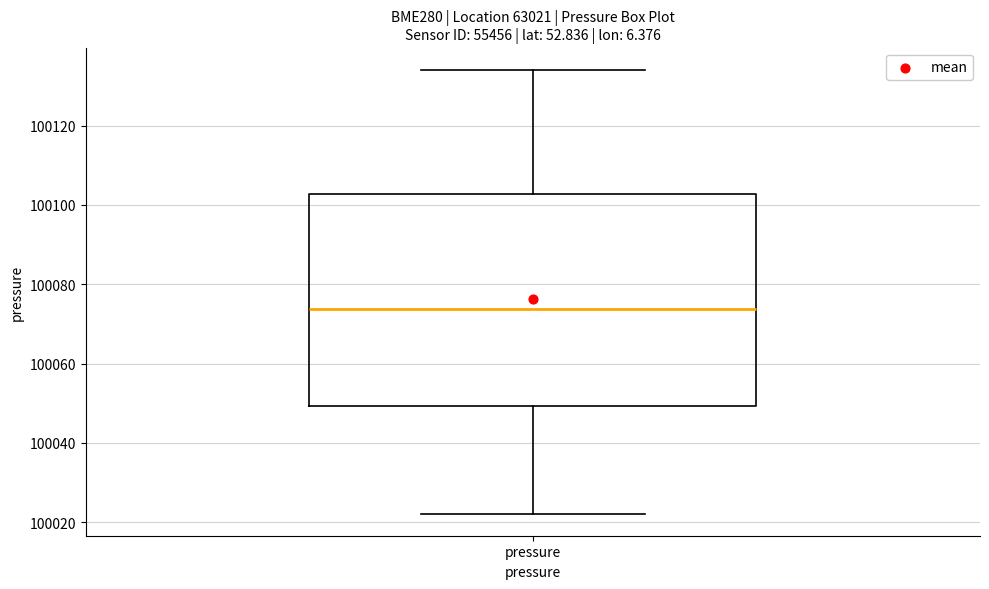

Transcribe this box plot: give where the median line is, the range the box spans, and where the two whiskers end, as read against the y-axis. The values are not printed on the chart, so give them approximately, as read against the axis.

median 100074, box 100050 to 100102, whiskers 100022 to 100134